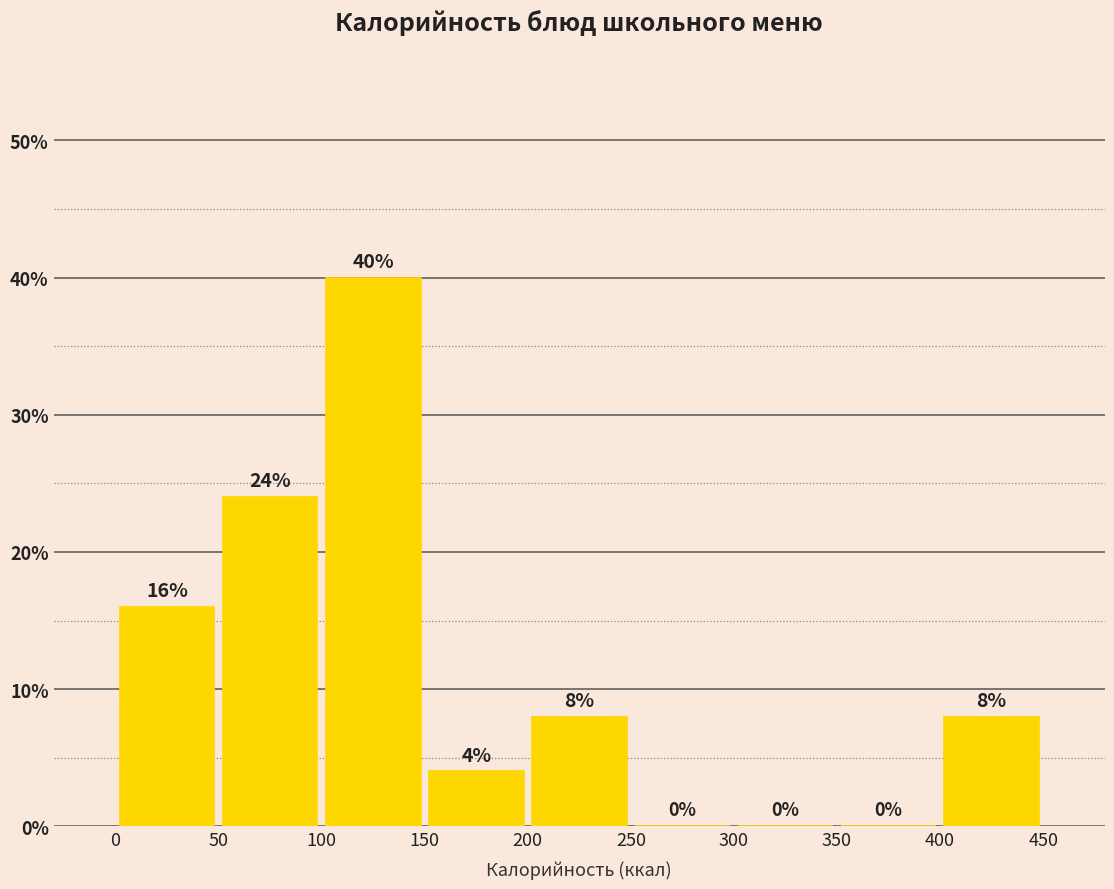

Over which range of the x-axis is the bar tallest?

100 to 150